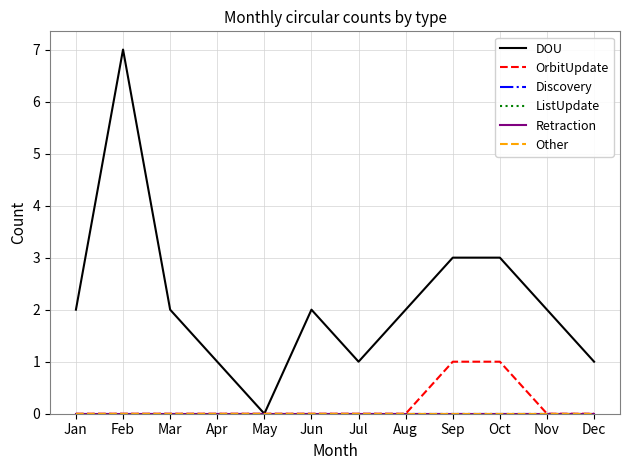

The value of DOU at Jun is 2. True or false?

True